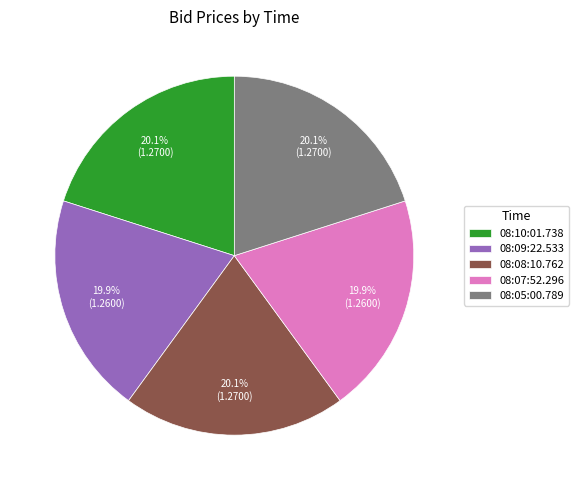

What is the total percentage of 08:07:52.296 and 08:05:00.789?

40.0%